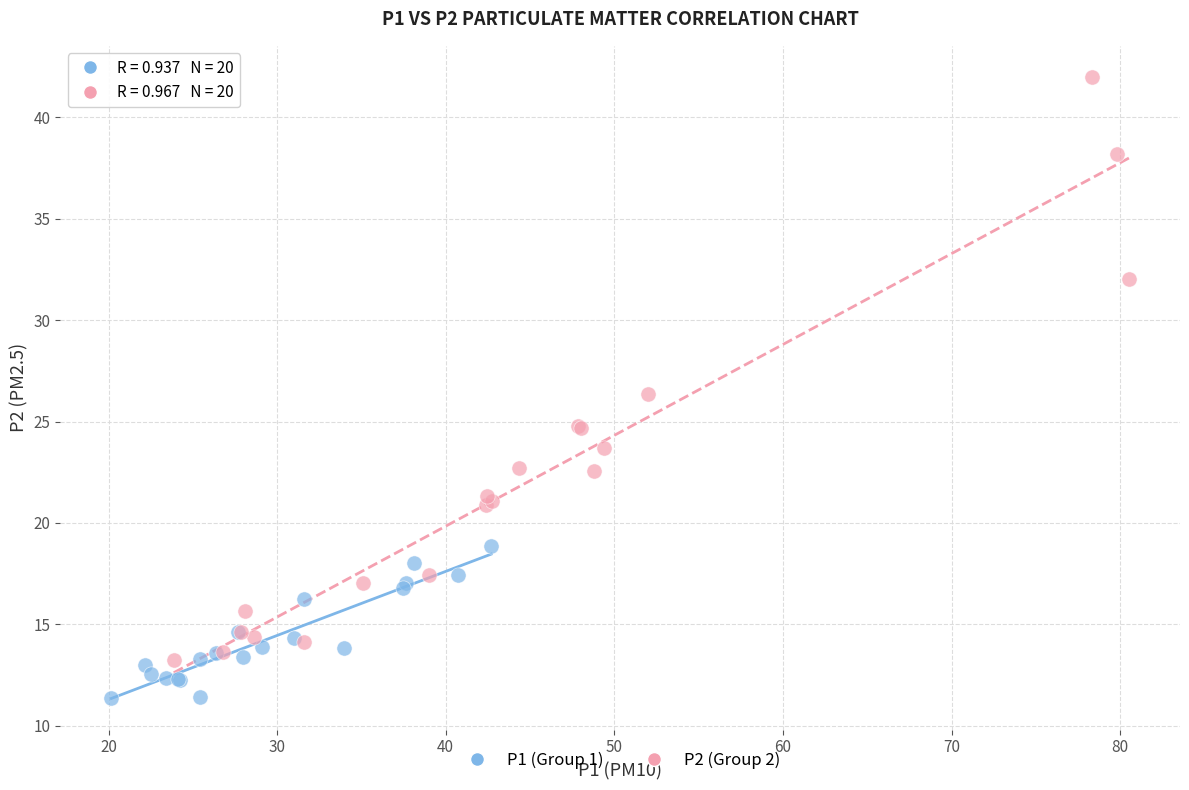

Which series has the widest spread of Y values?

P2 (Group 2)